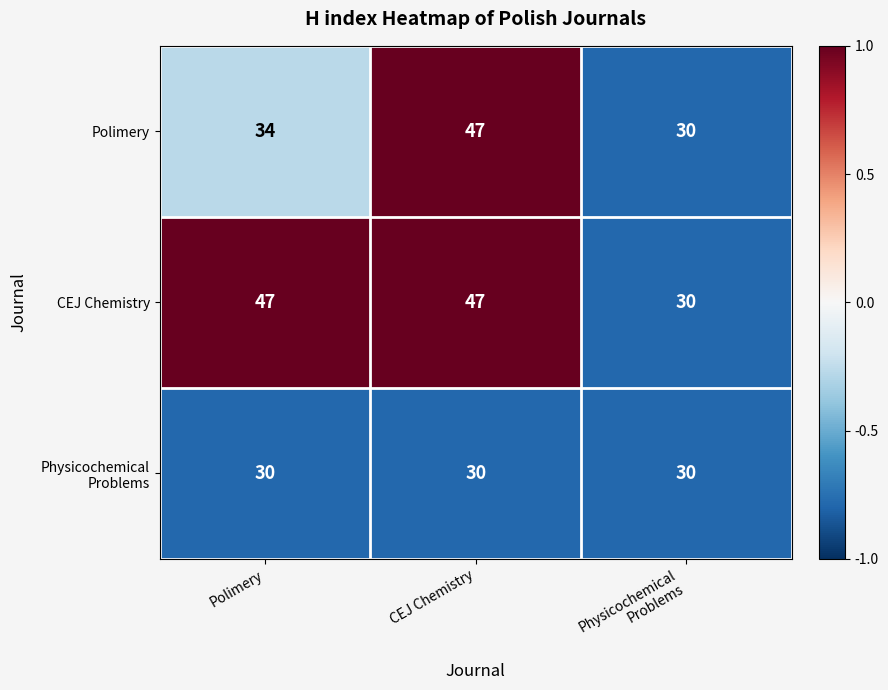

What is the maximum value shown in the chart?

47